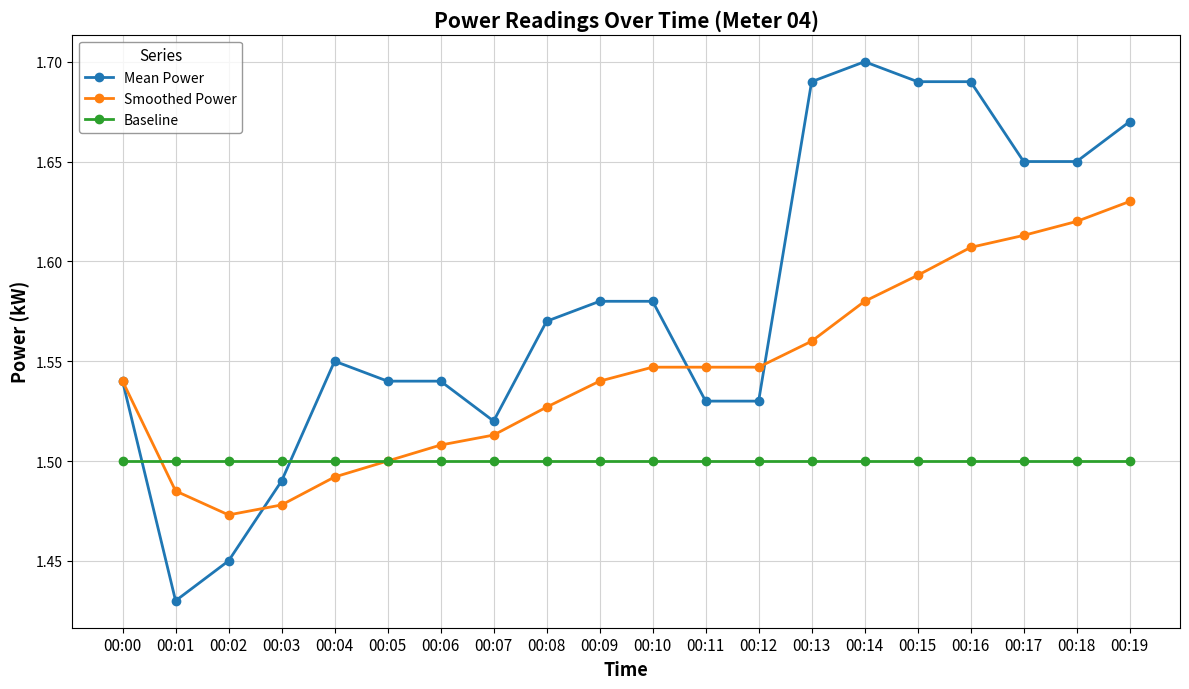

Which category has the highest value across all series?

00:14